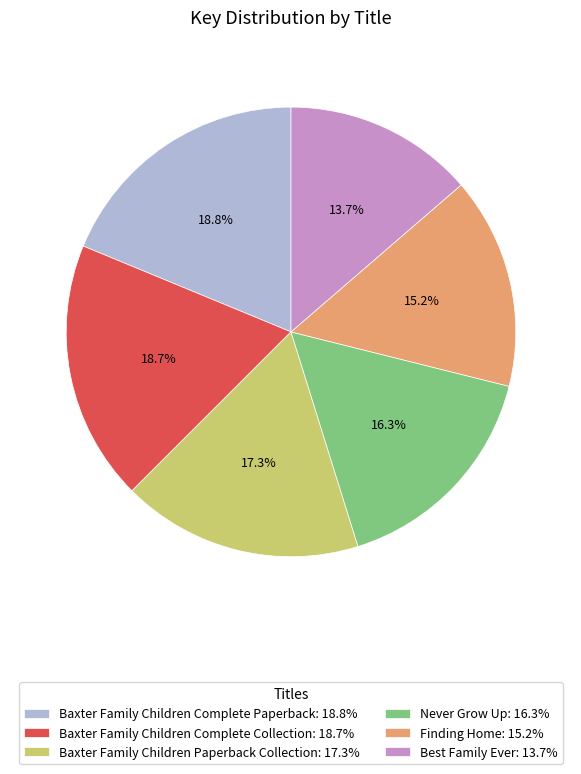

Which category has the smallest portion of the pie?

Best Family Ever